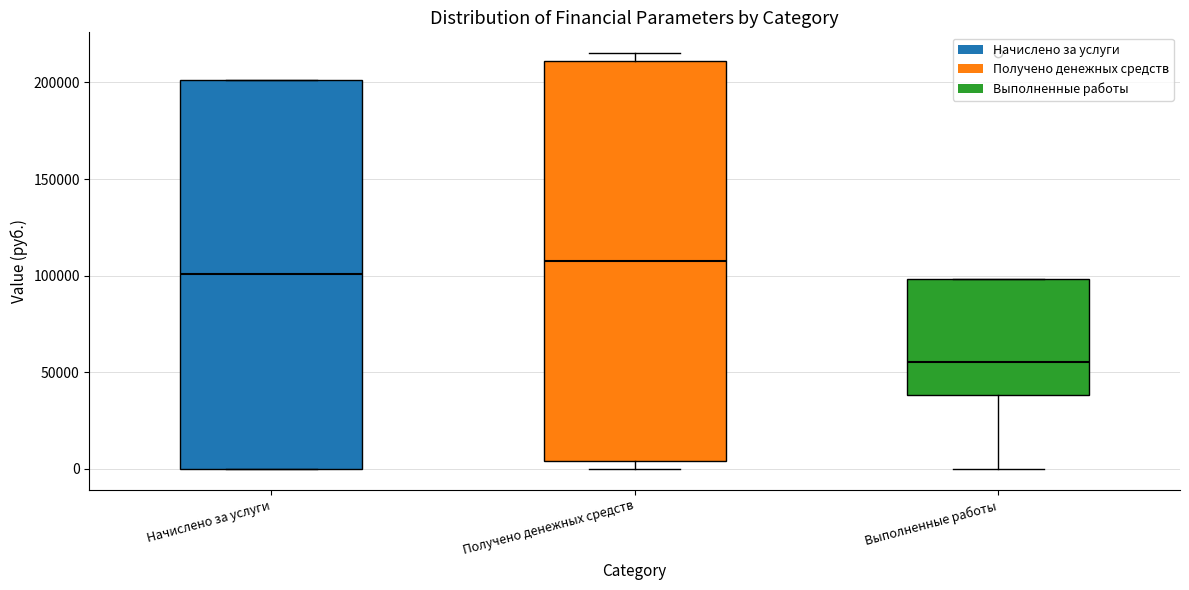

Where does the lower whisker of the box for Выполненные работы end on the y-axis? The values are not printed on the chart, so give them approximately, as read against the axis.

0